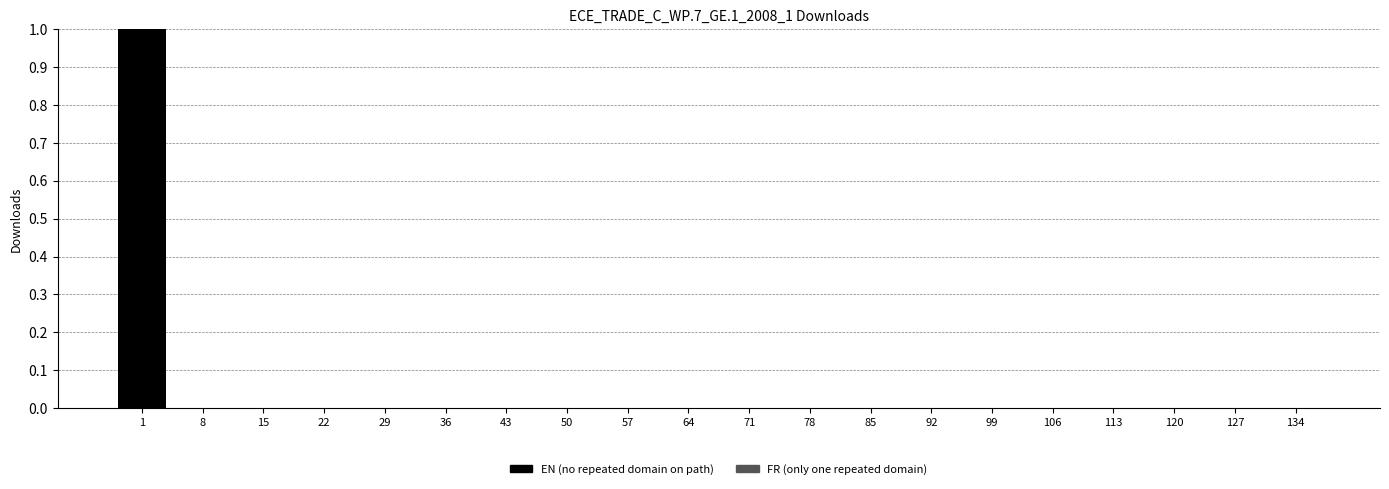

Reading right to left, extract all data points from this chart.

134=0	127=0	120=0	113=0	106=0	99=0	92=0	85=0	78=0	71=0	64=0	57=0	50=0	43=0	36=0	29=0	22=0	15=0	8=0	1=1